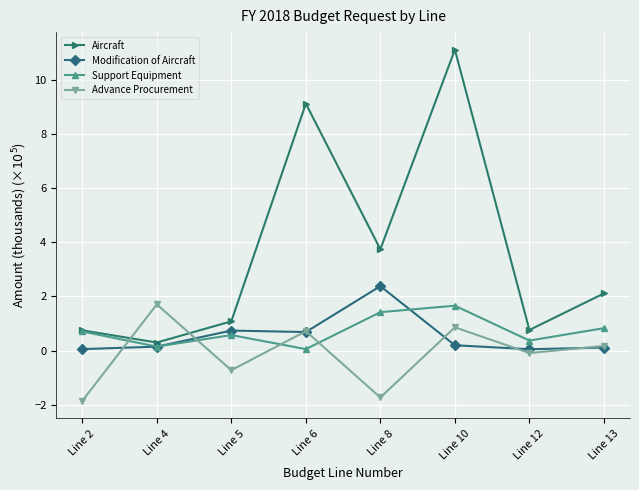

What is the smallest value displayed?

-1.9